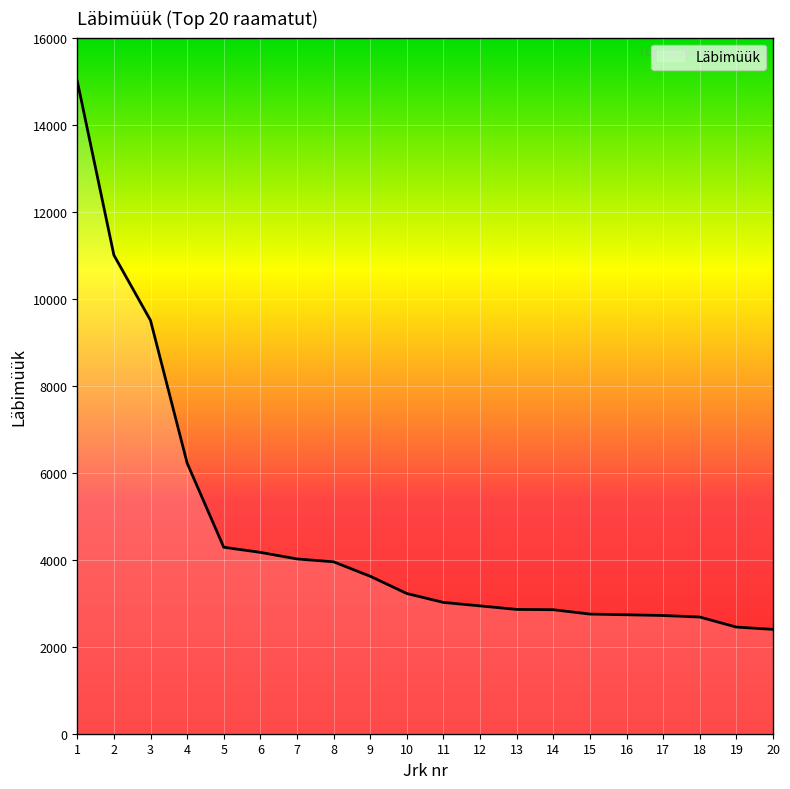

Between 12 and 8, which is larger?

8